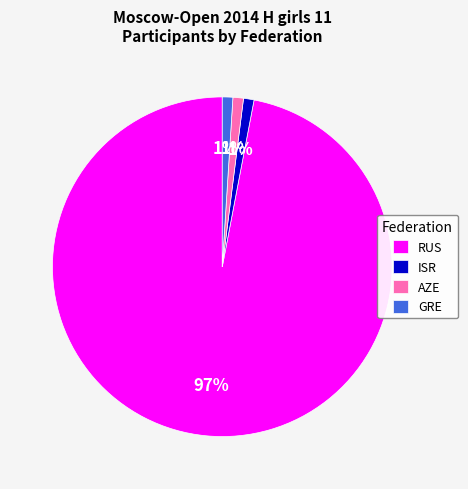

How many segments does this pie chart have?

4